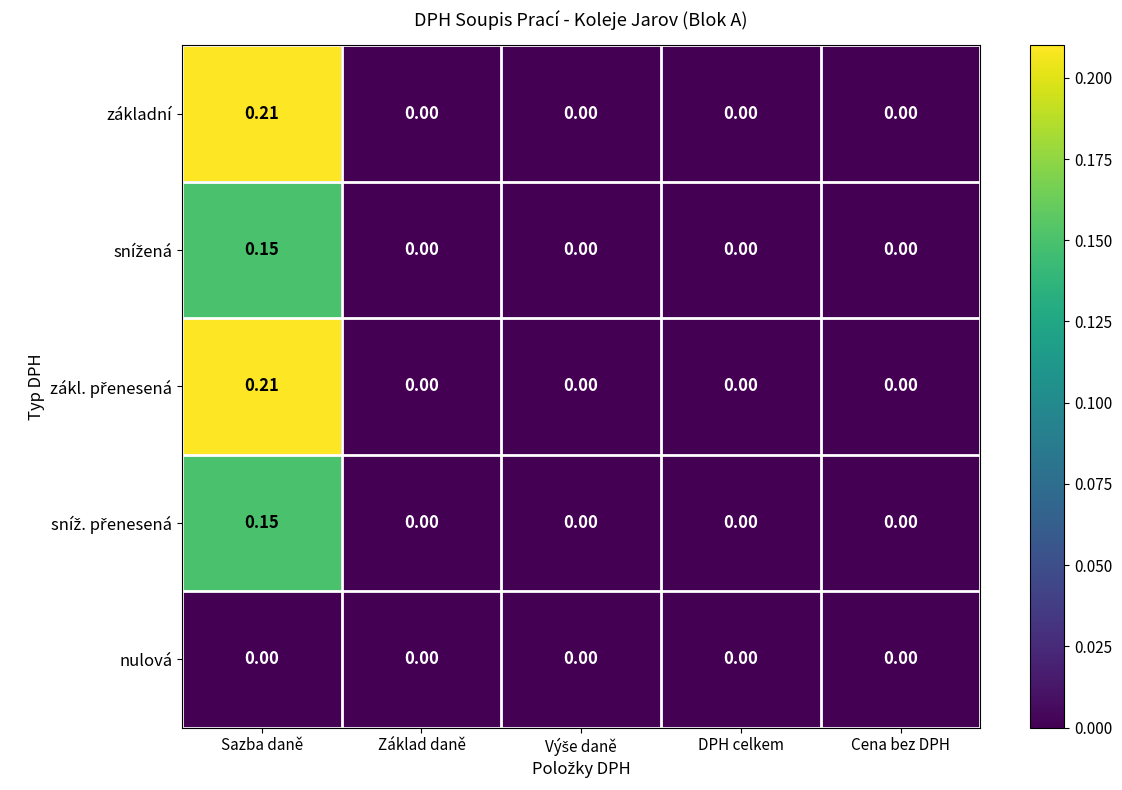

Count the number of data series in this chart.

5